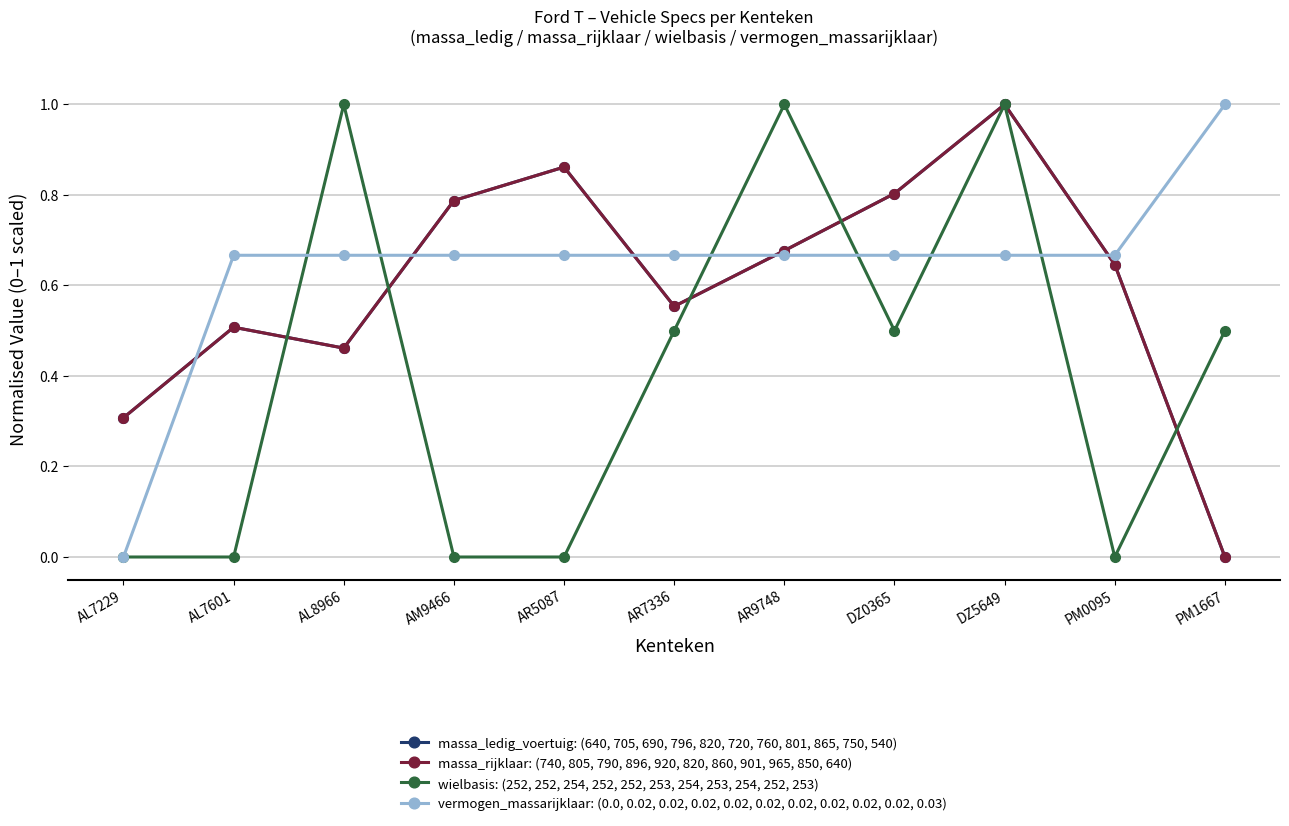

What is the sum of all wielbasis: (252, 252, 254, 252, 252, 253, 254, 253, 254, 252, 253) values?

4.5